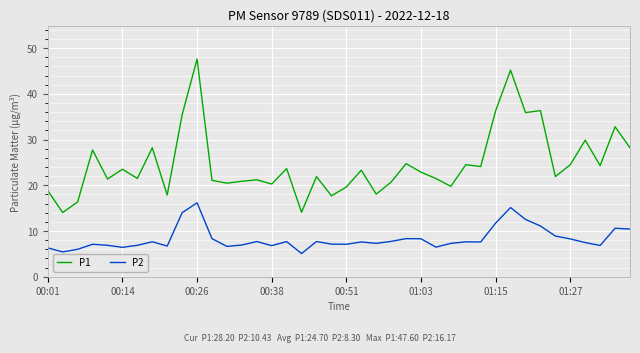

Which series has the widest spread of values?

P1